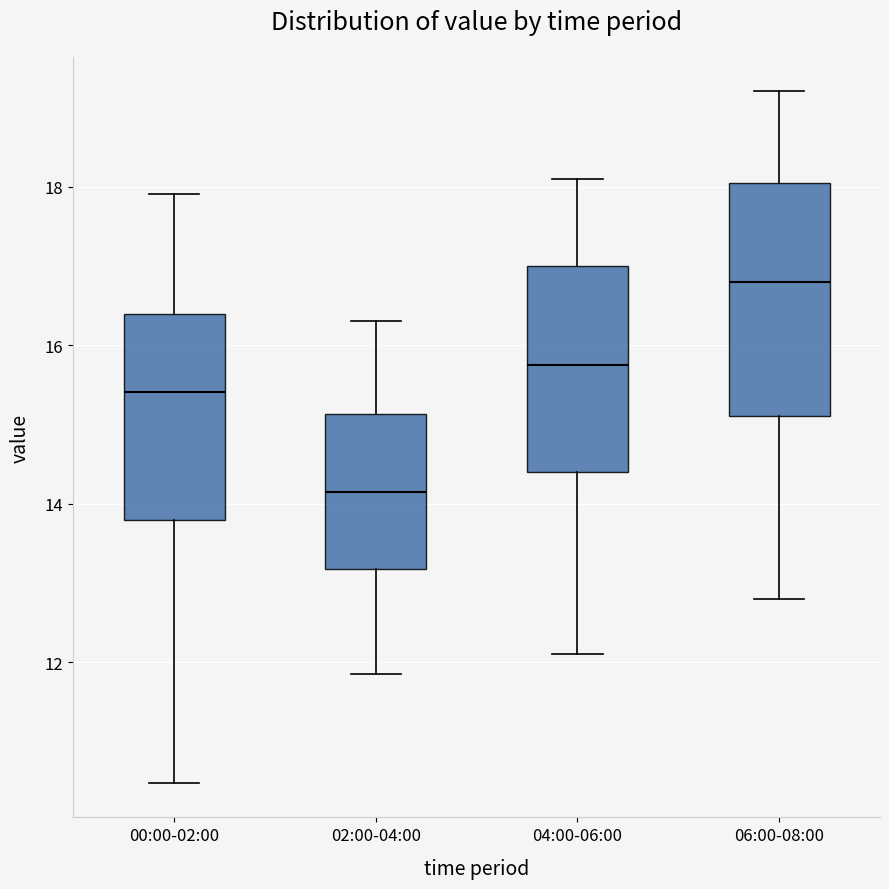

Which box has the lowest median line?

02:00-04:00